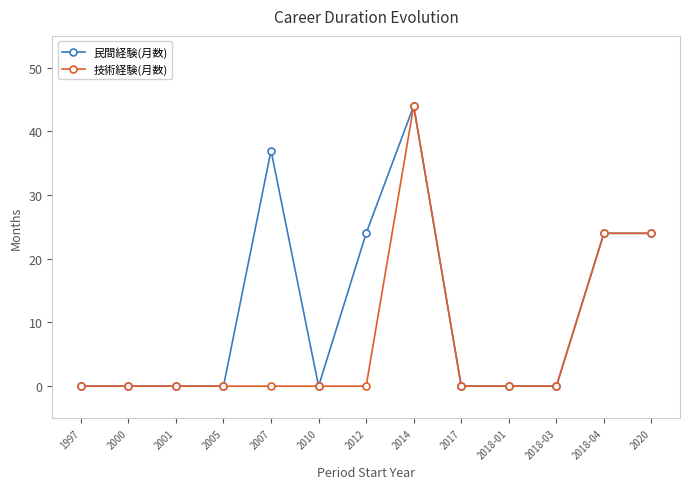

What position from the right is 2005?

10